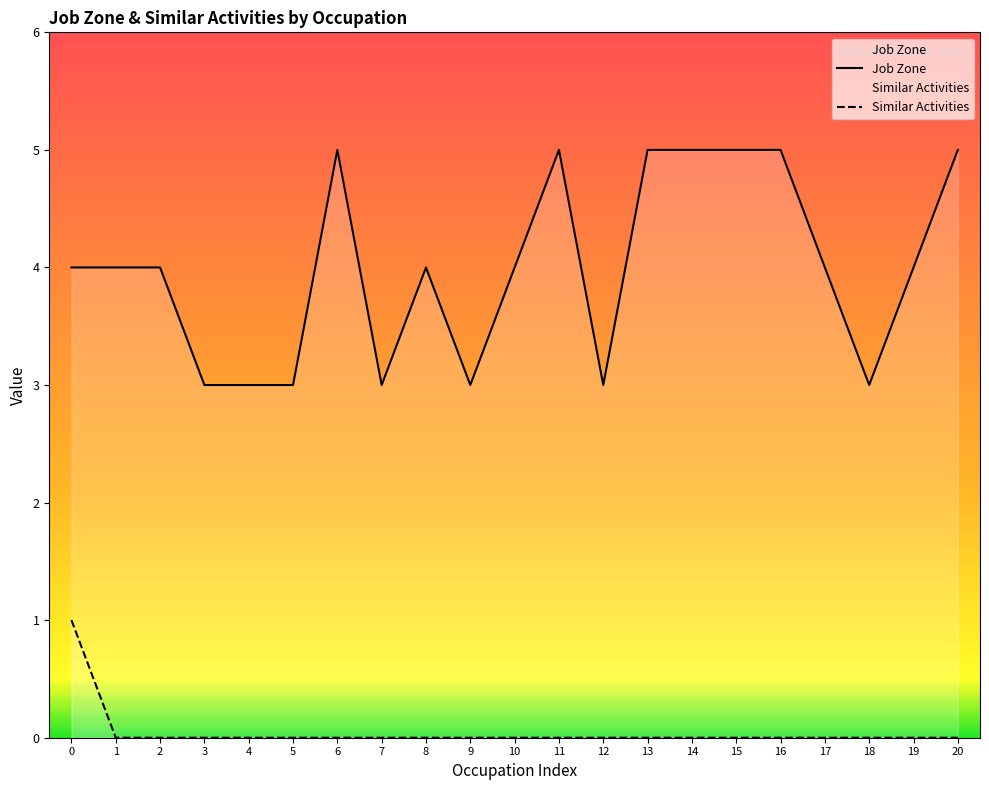

True or false: Job Zone and Similar Activities intersect in this chart.

False